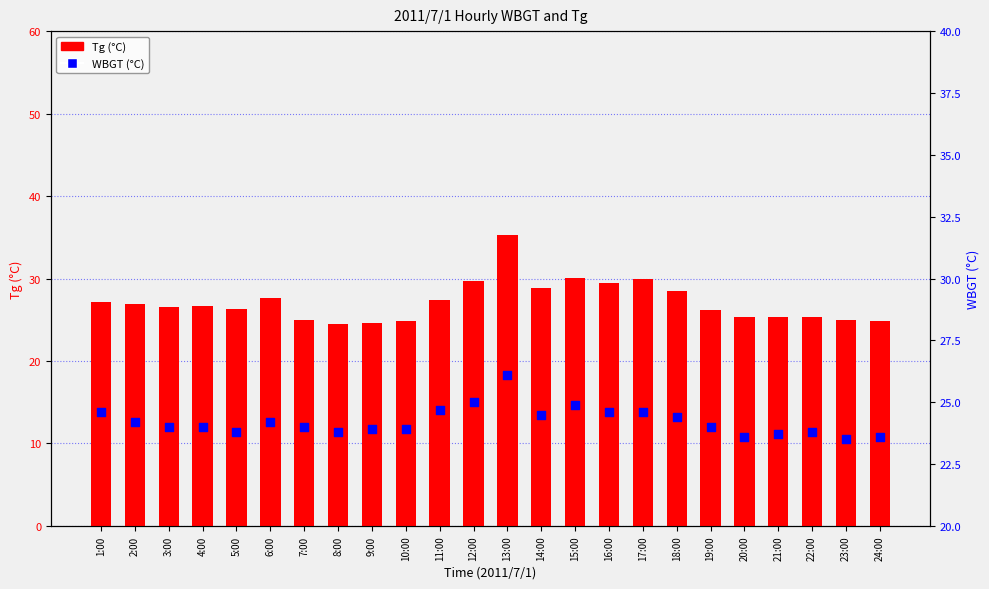

At which category is the sum across all series the highest?

13:00